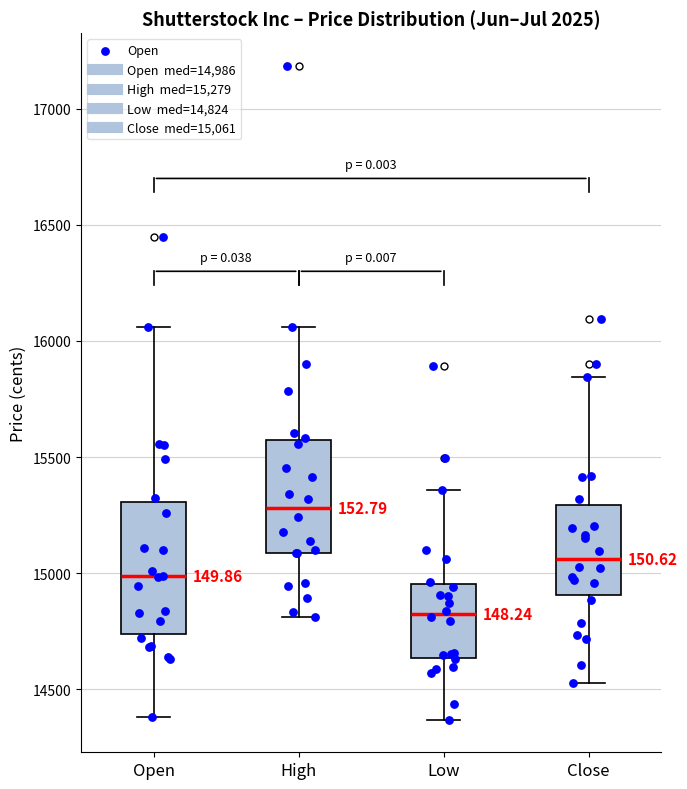

Which box has the highest median line?

High